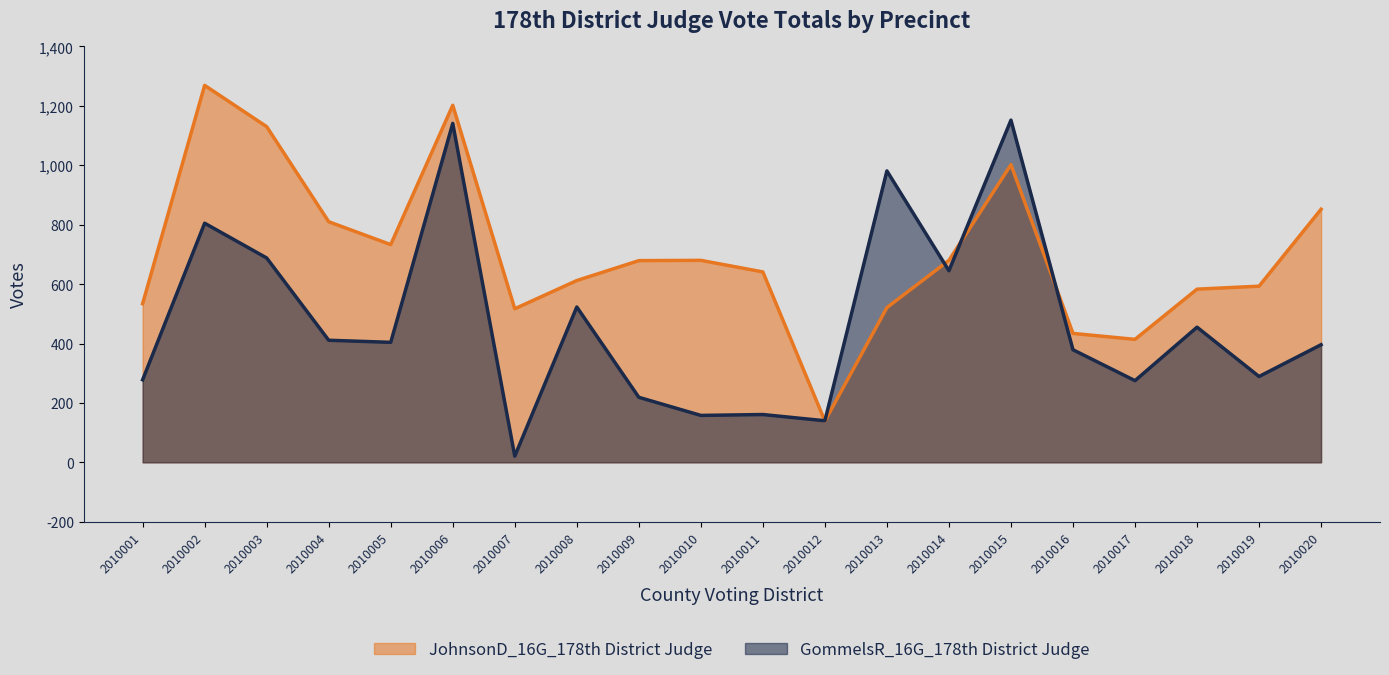

What is the sum of all JohnsonD_16G_178th District Judge values?

14025